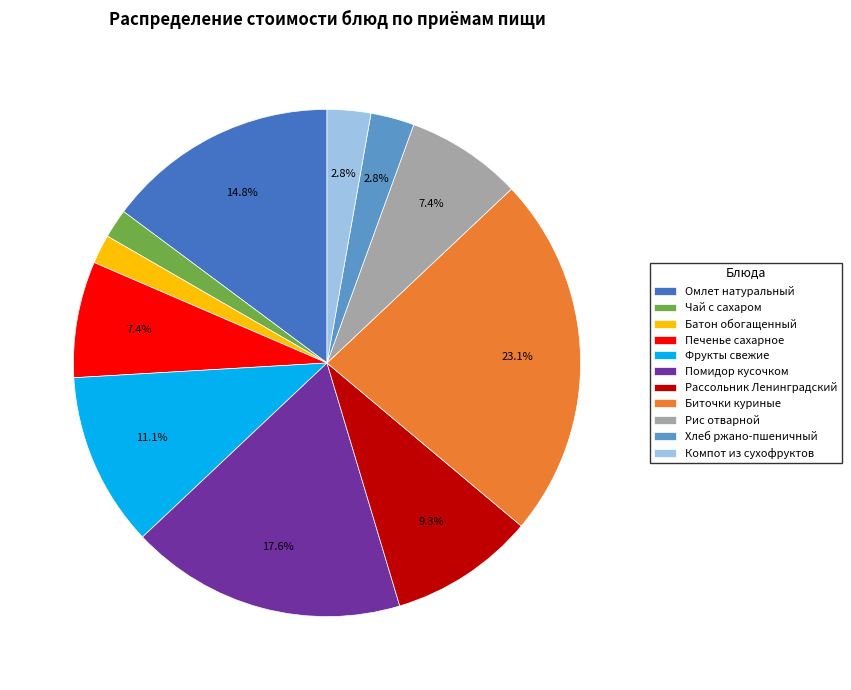

To the nearest percent, what portion does Омлет натуральный represent?

15%